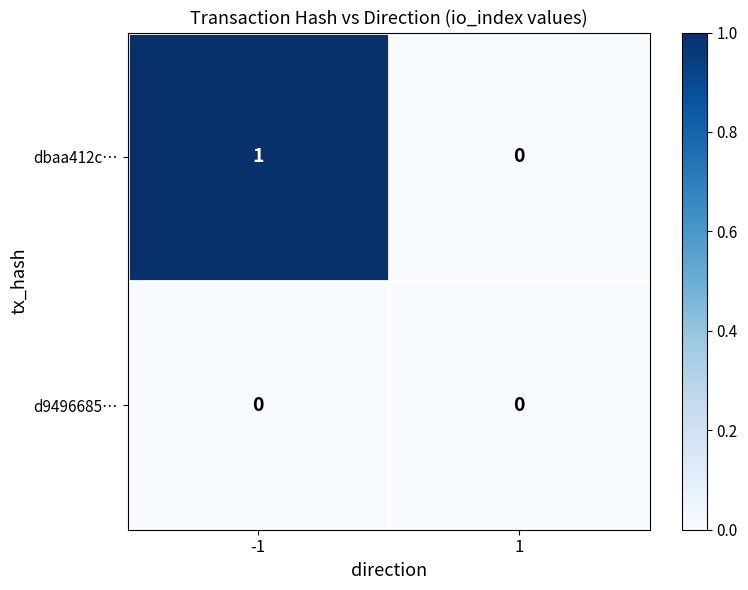

Is the value of d9496685… at -1 greater than the value of dbaa412c… at -1?

No